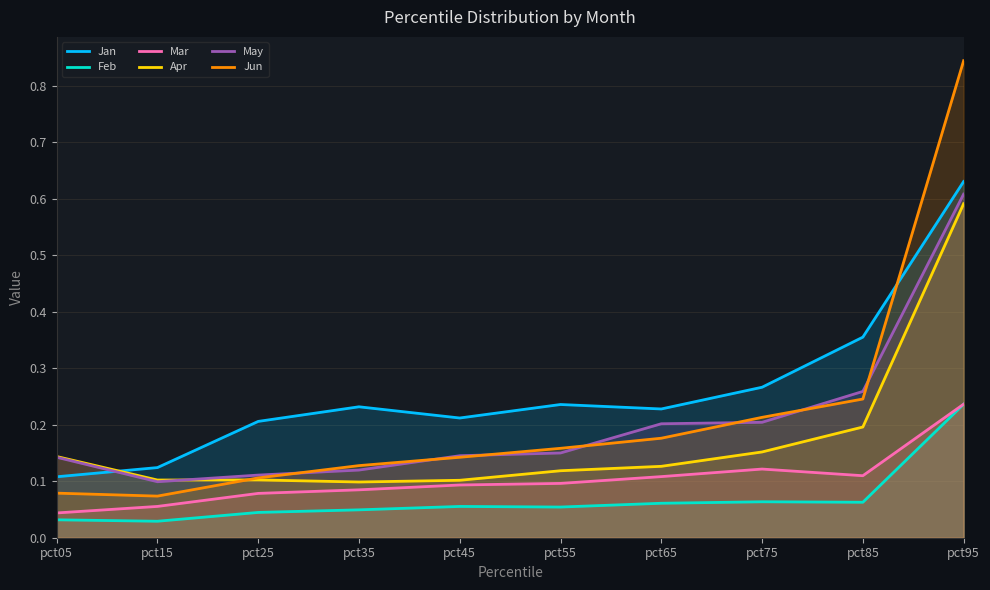

How many interior local valleys does the Jun series have?

1